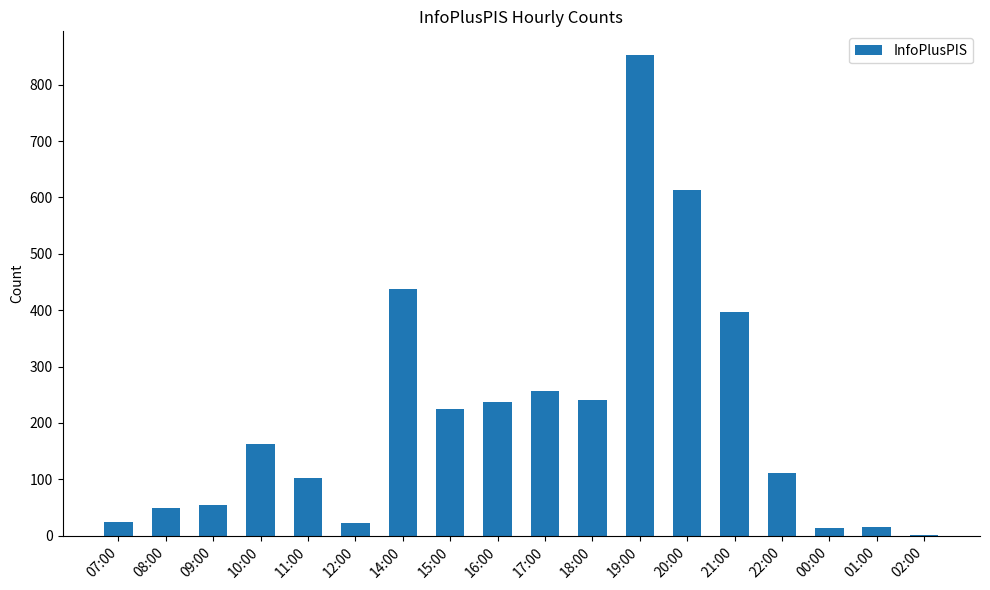

Which has a higher value, 22:00 or 15:00?

15:00